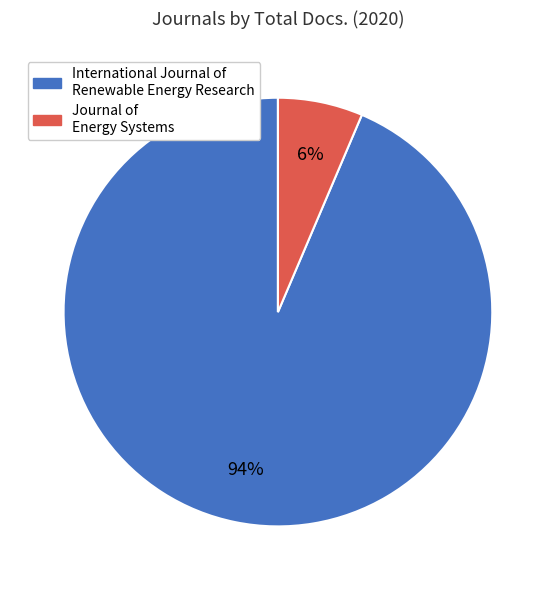

To the nearest percent, what percentage of the pie is International Journal of Renewable Energy Research?

94%